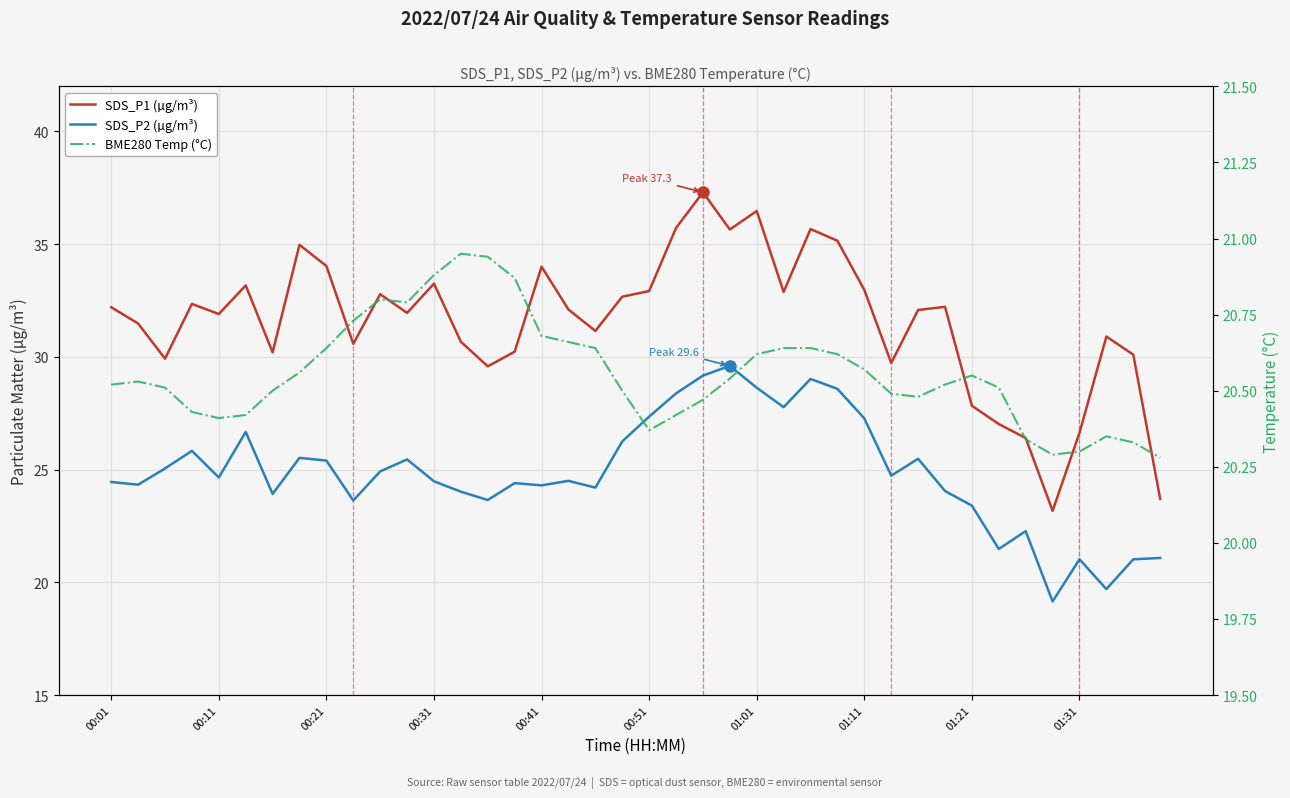

List the series in order of their overall mean, highest first.

SDS_P1 (µg/m³), SDS_P2 (µg/m³), BME280 Temp (°C)